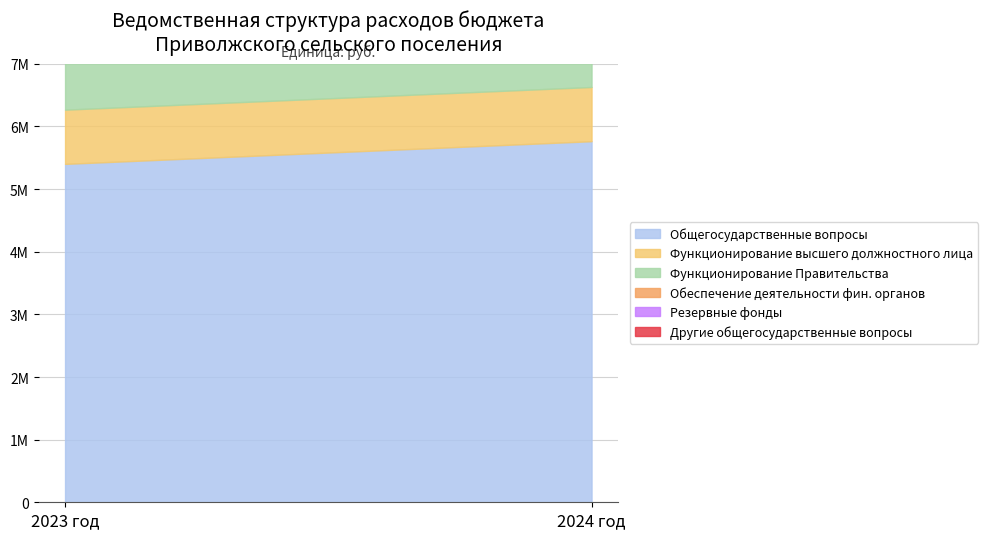

What is the sum of the Функционирование Правительства values at 2024 год and 2023 год?

9107489